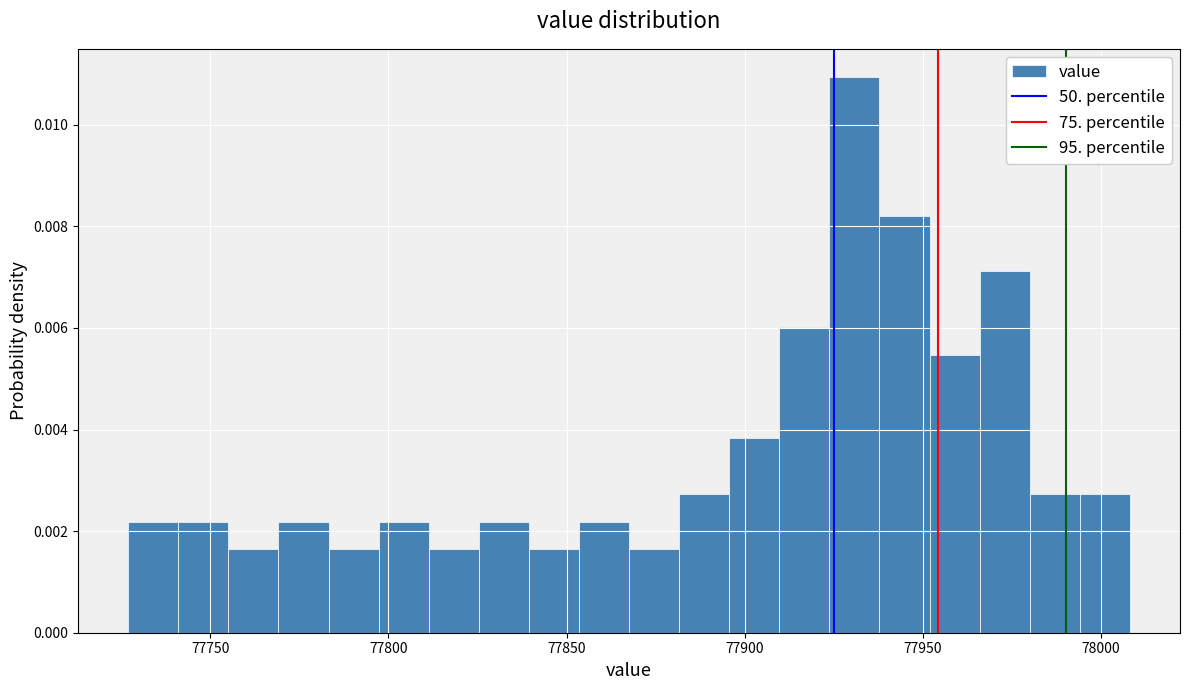

Read against the x-axis, roughly where is the centre of the tallest bar?

77930